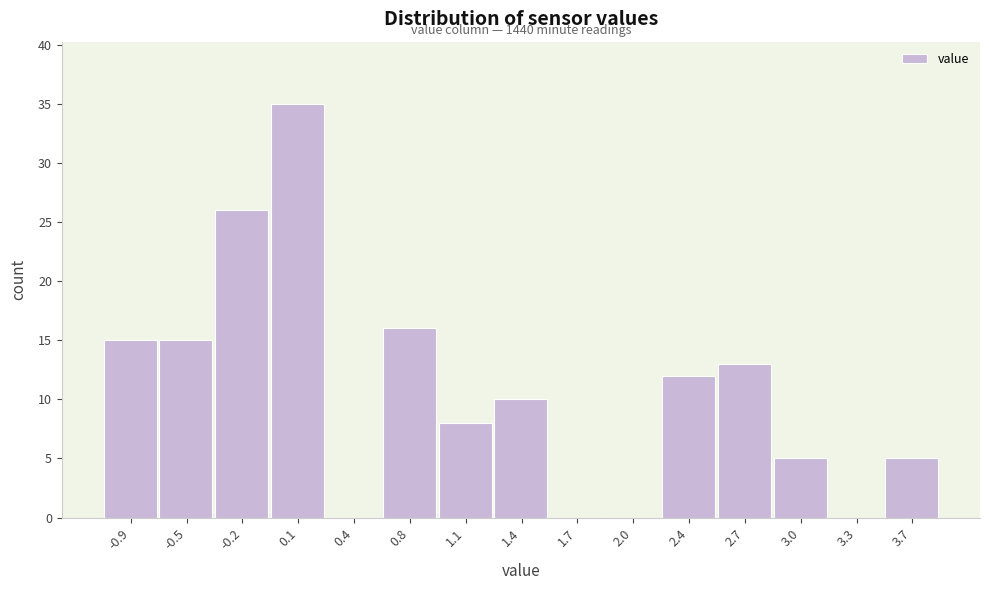

Which range on the x-axis has the tallest bar?

-0.05 to 0.25